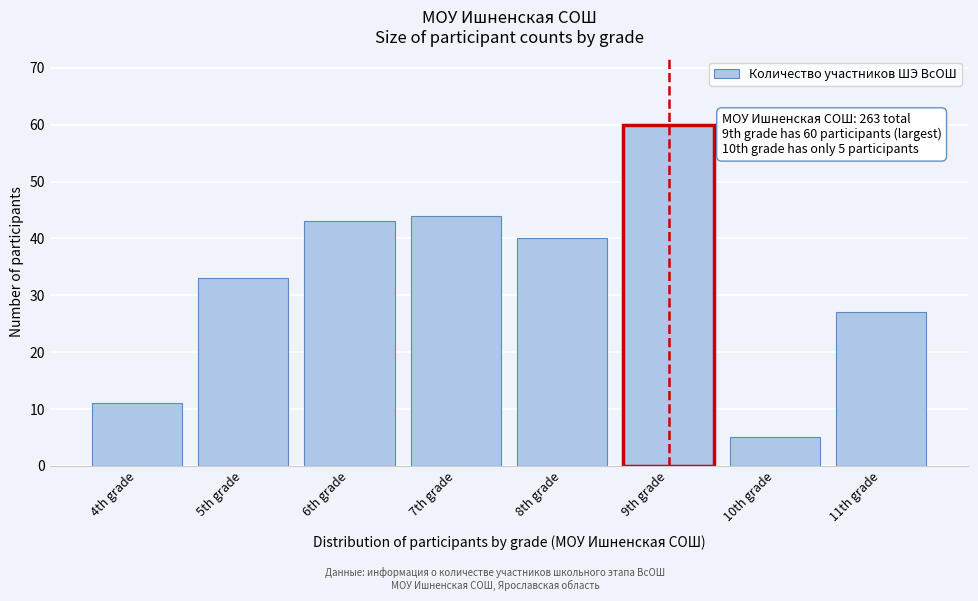

Reading left to right, transcribe all the data shown in this chart.

11	33	43	44	40	60	5	27